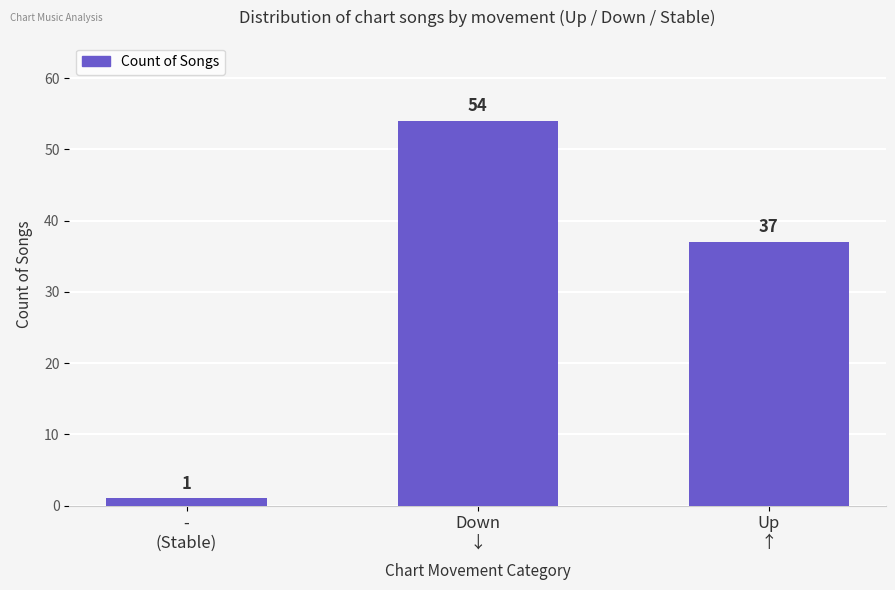

Reading right to left, what are all the values shown in this chart?

37	54	1